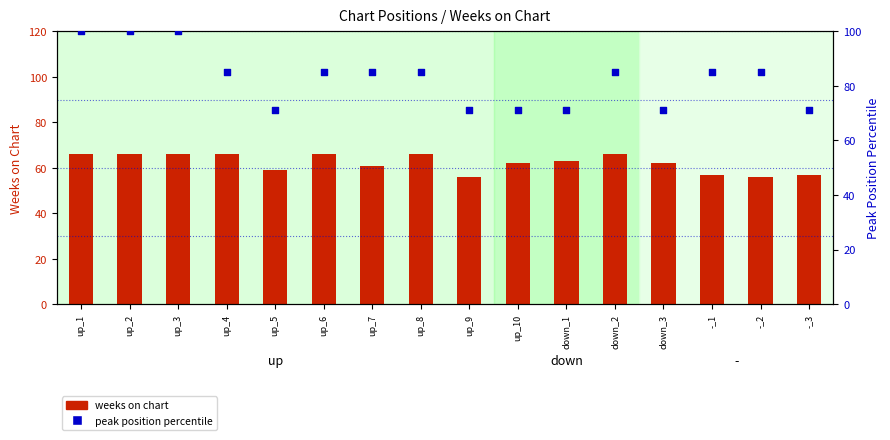

At which category is the sum across all series the highest?

up_1